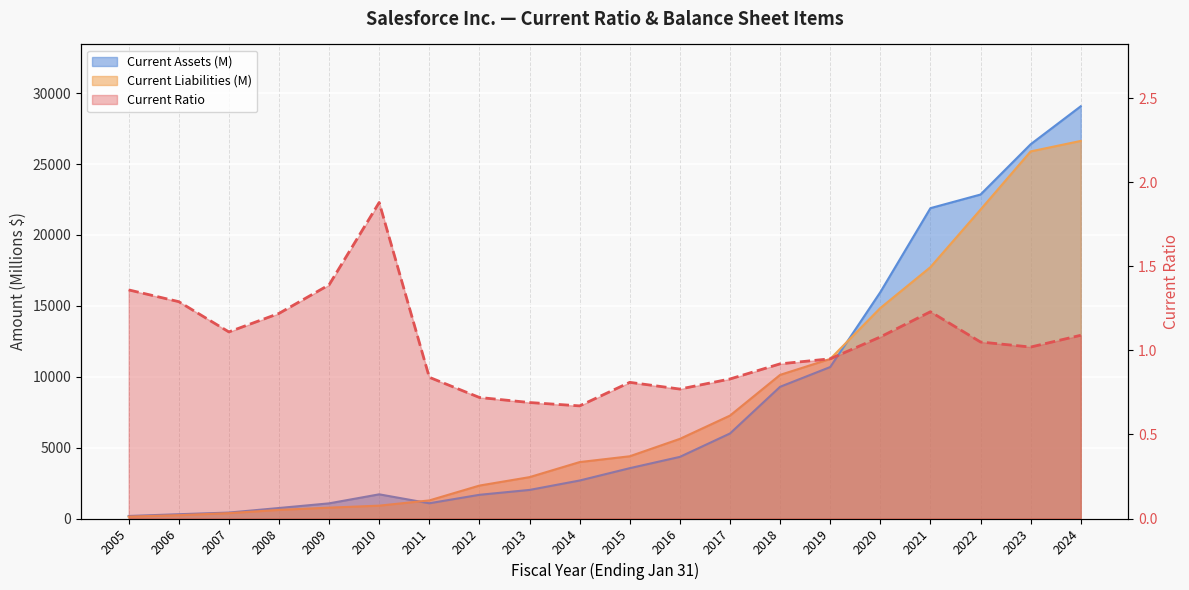

Is it true that Current Ratio equals 0.7 at 2014?

True